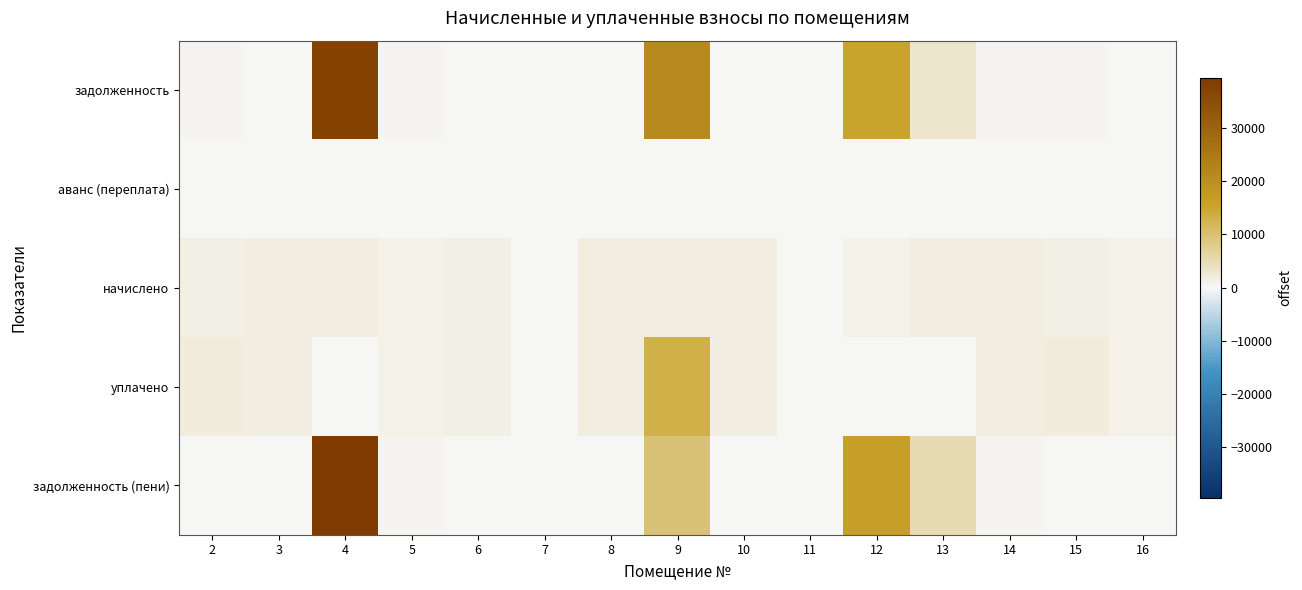

How many series are shown in this chart?

5